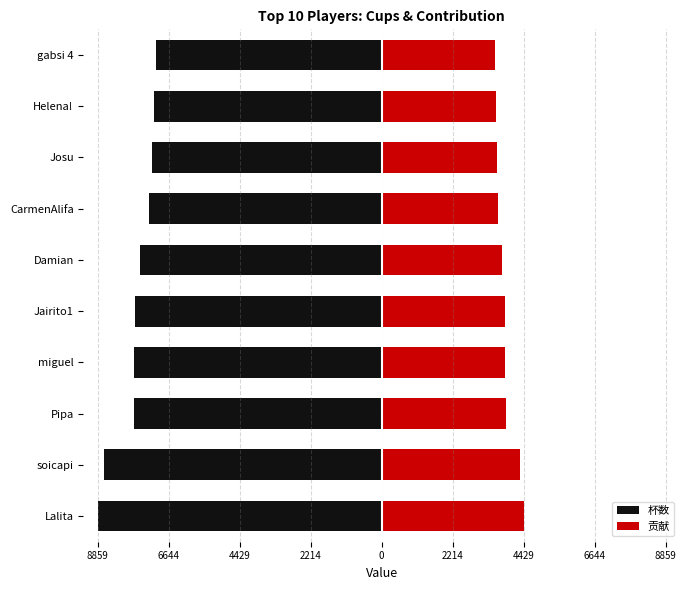

Are the bars grouped side by side (vs. stacked)?

Yes